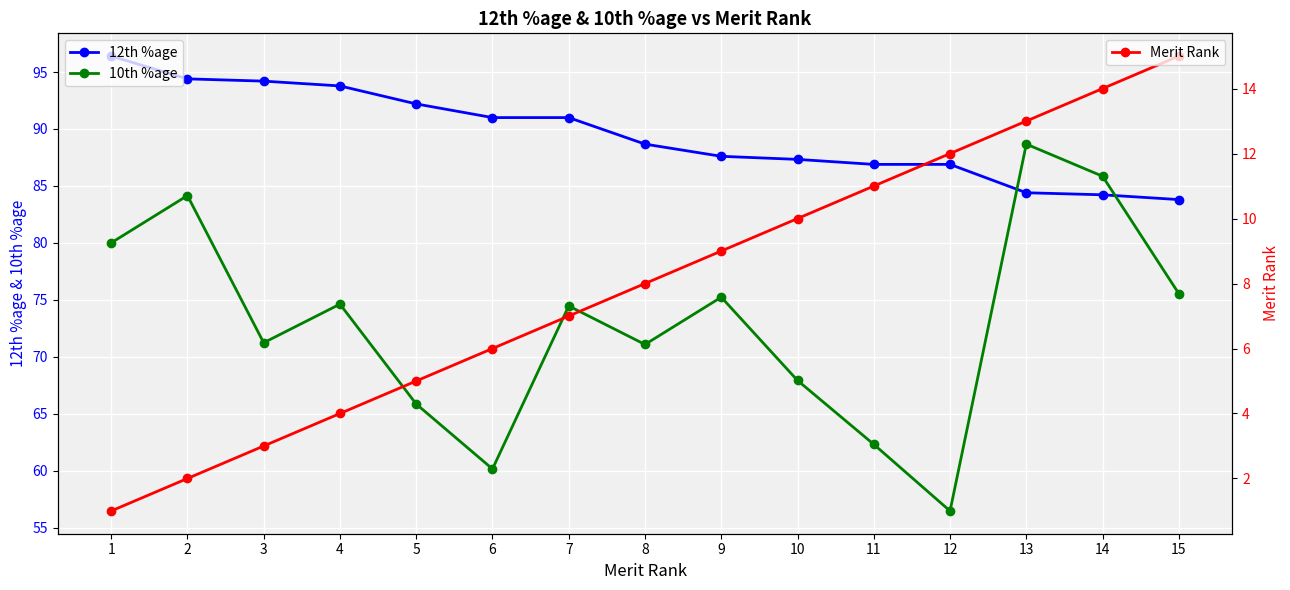

At 11, list the series in order from smallest to largest.

Merit Rank, 10th %age, 12th %age